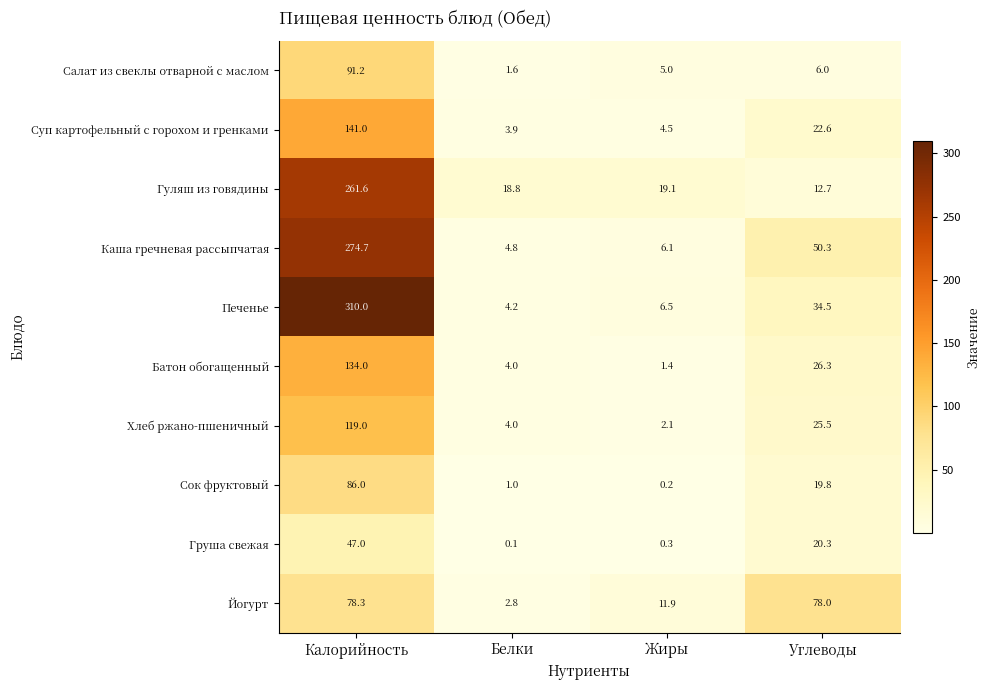

What is the total value across all series at Белки?

45.2